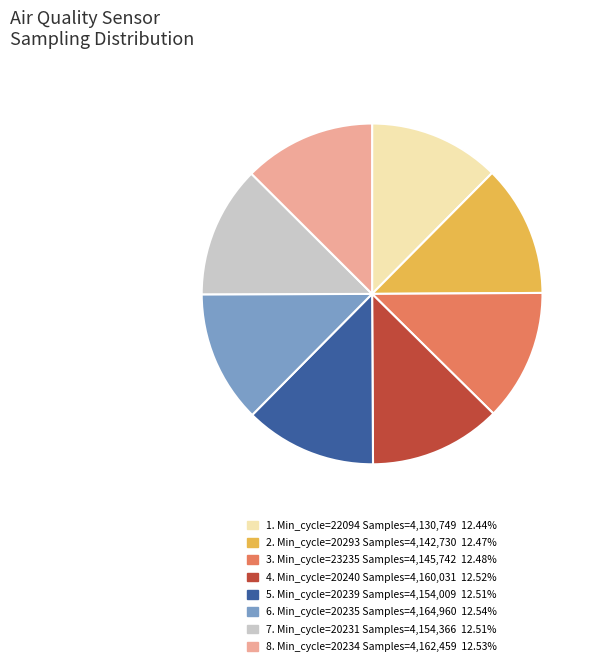

Is 8. Min_cycle=20234 Samples=4,162,459 12.53% the majority of the pie?

No